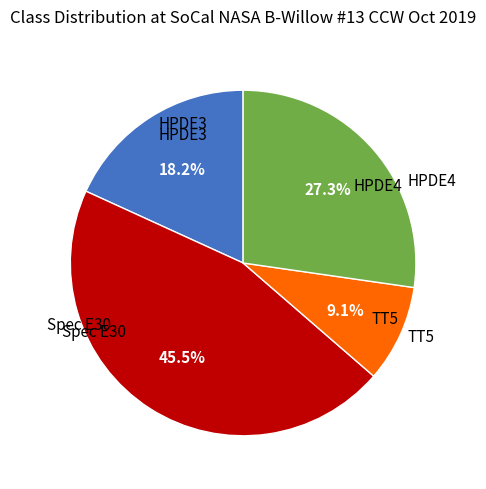

Is there any slice that represents more than half of the pie?

No